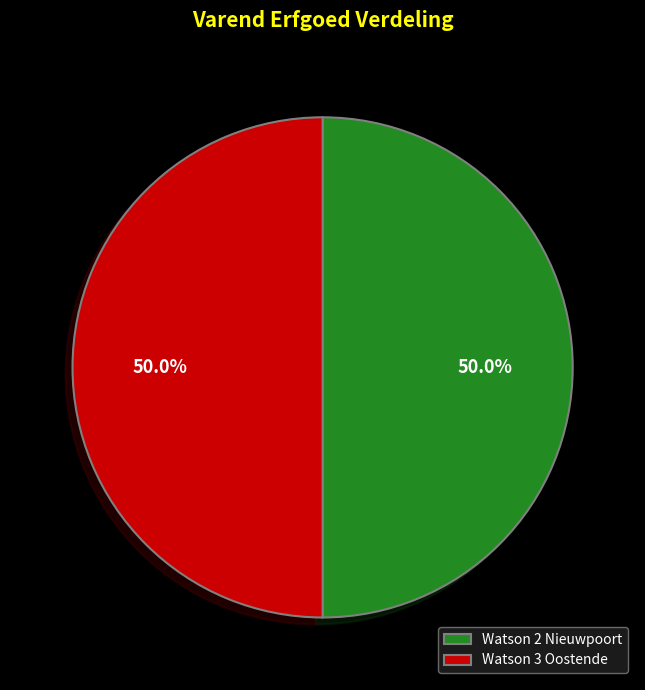

The Watson 3 Oostende slice represents 50% of the pie. True or false?

True